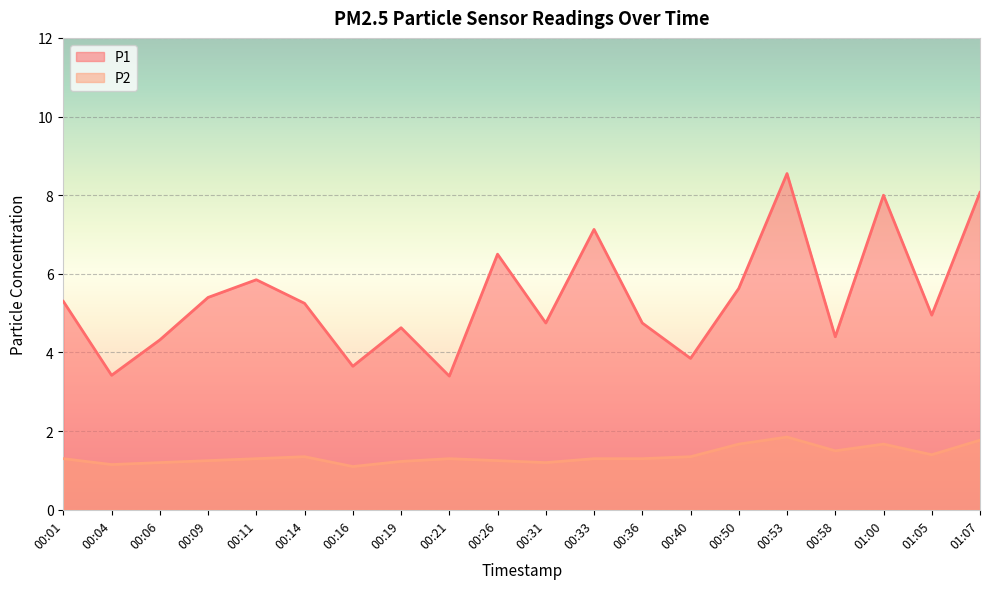

What is the approximate value of P1 at 00:21?

3.4